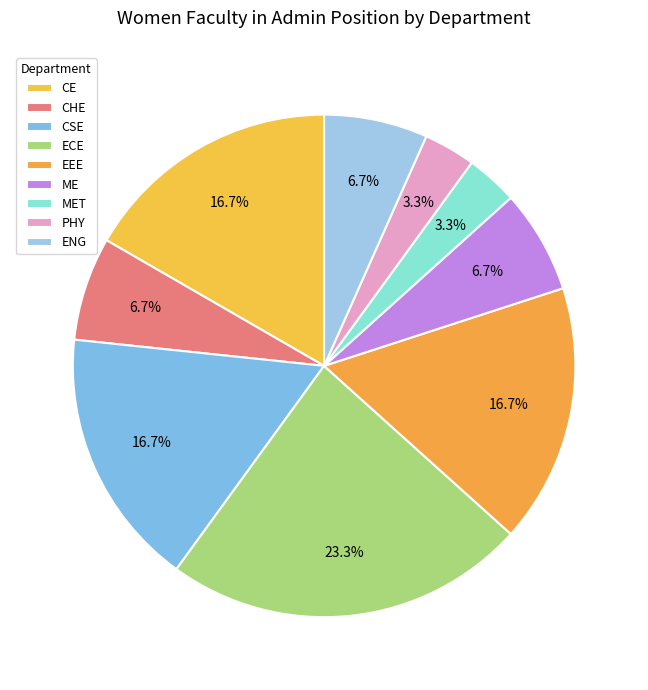

Is it true that CHE is 7% of the pie?

True